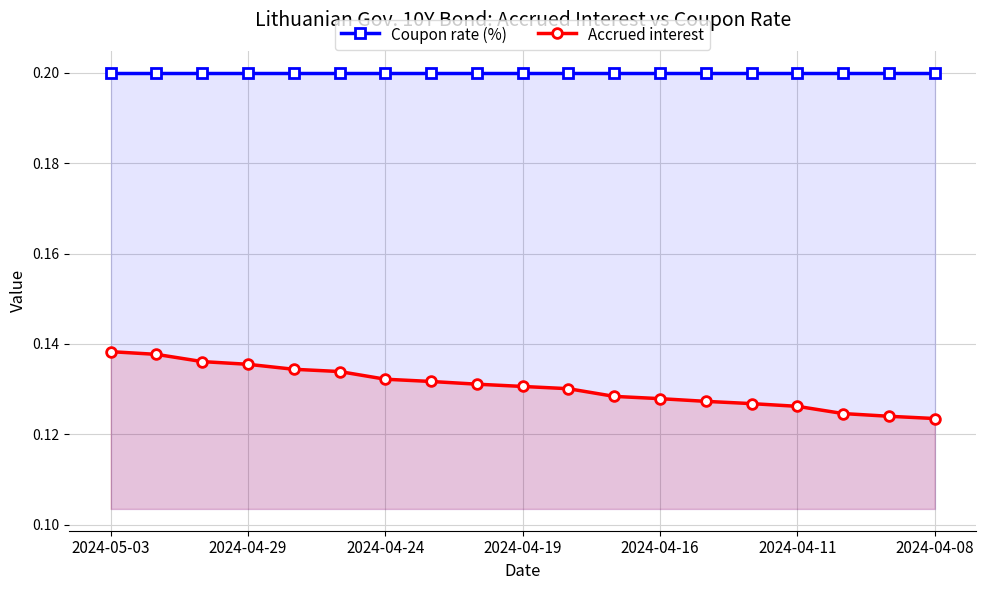

True or false: Coupon rate (%) and Accrued interest intersect in this chart.

False